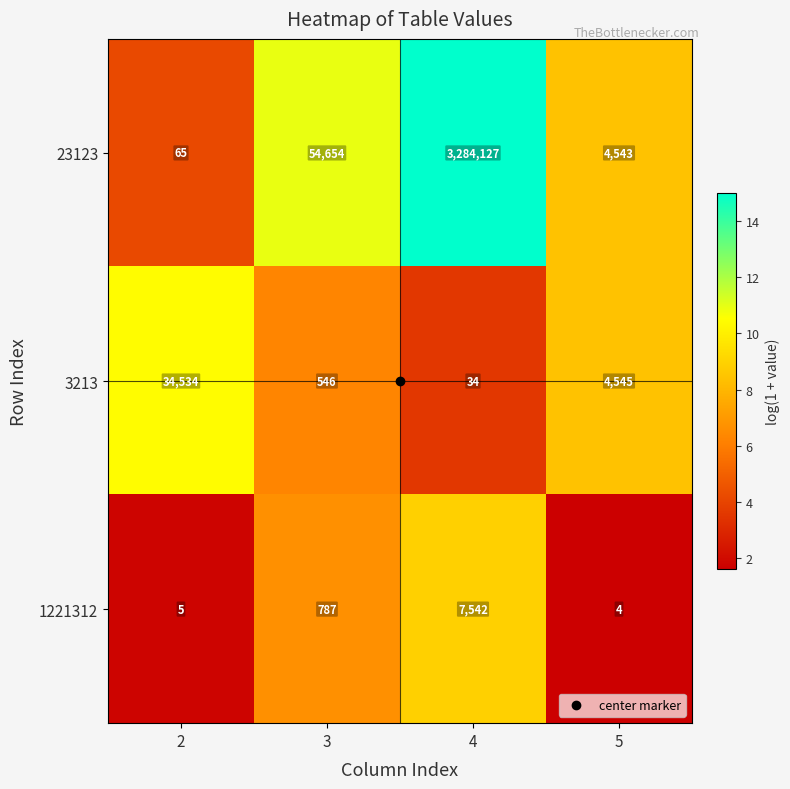

What is the difference between the maximum and minimum values in the 3213 series?

34500